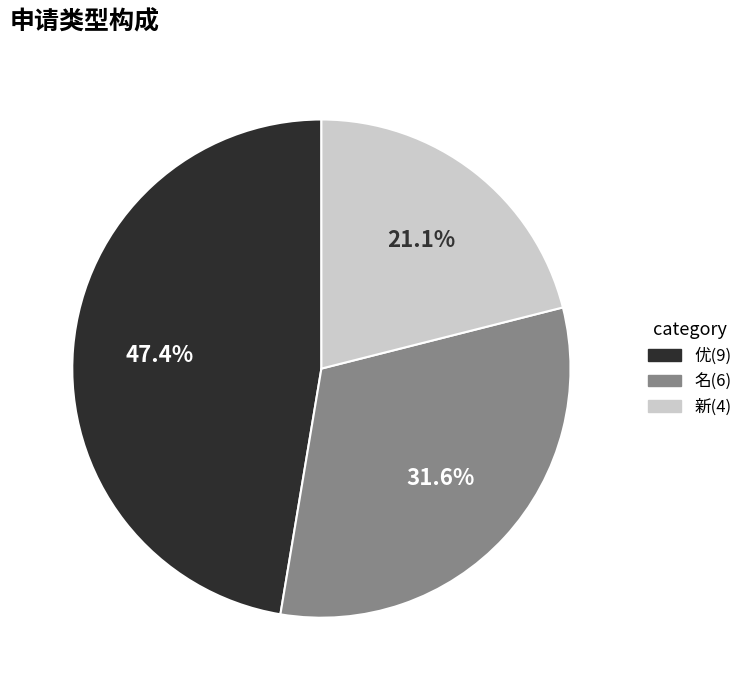

To the nearest percent, what percentage of the pie is 新?

21%